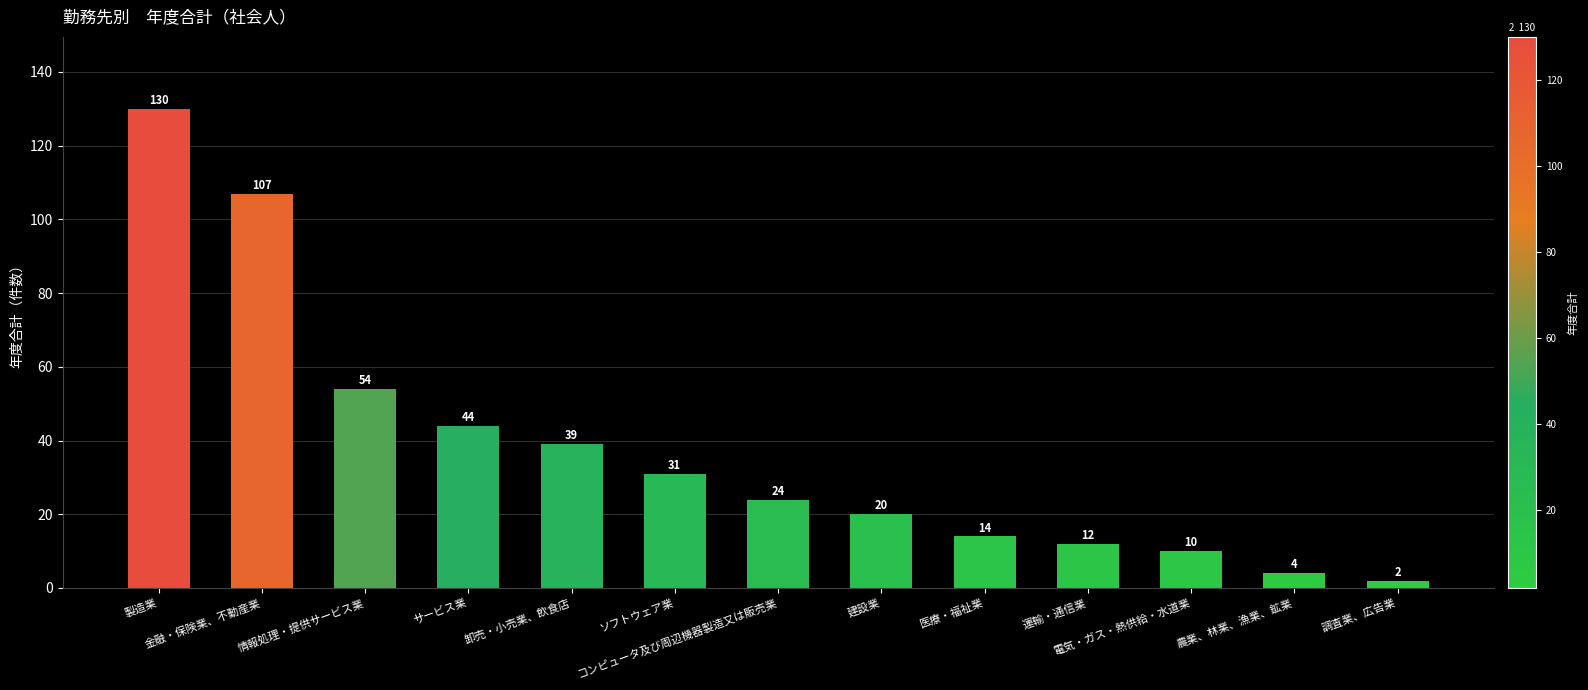

List the labels in order of value, largest first.

製造業, 金融・保険業、不動産業, 情報処理・提供サービス業, サービス業, 卸売・小売業、飲食店, ソフトウェア業, コンピュータ及び周辺機器製造又は販売業, 建設業, 医療・福祉業, 運輸・通信業, 電気・ガス・熱供給・水道業, 農業、林業、漁業、鉱業, 調査業、広告業